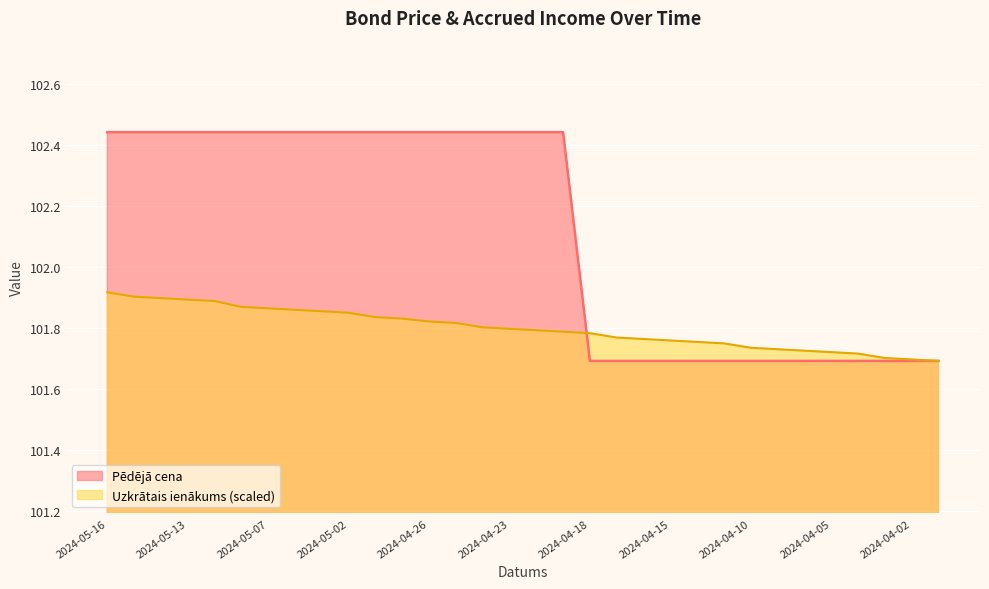

Rank the series at 2024-04-30 from lowest to highest value.

Uzkrātais ienākums, Pēdējā cena